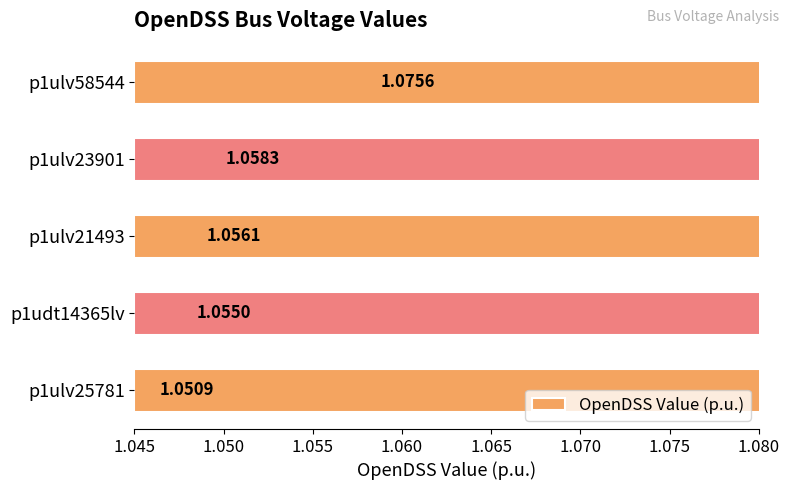

How many categories are shown in the chart?

5